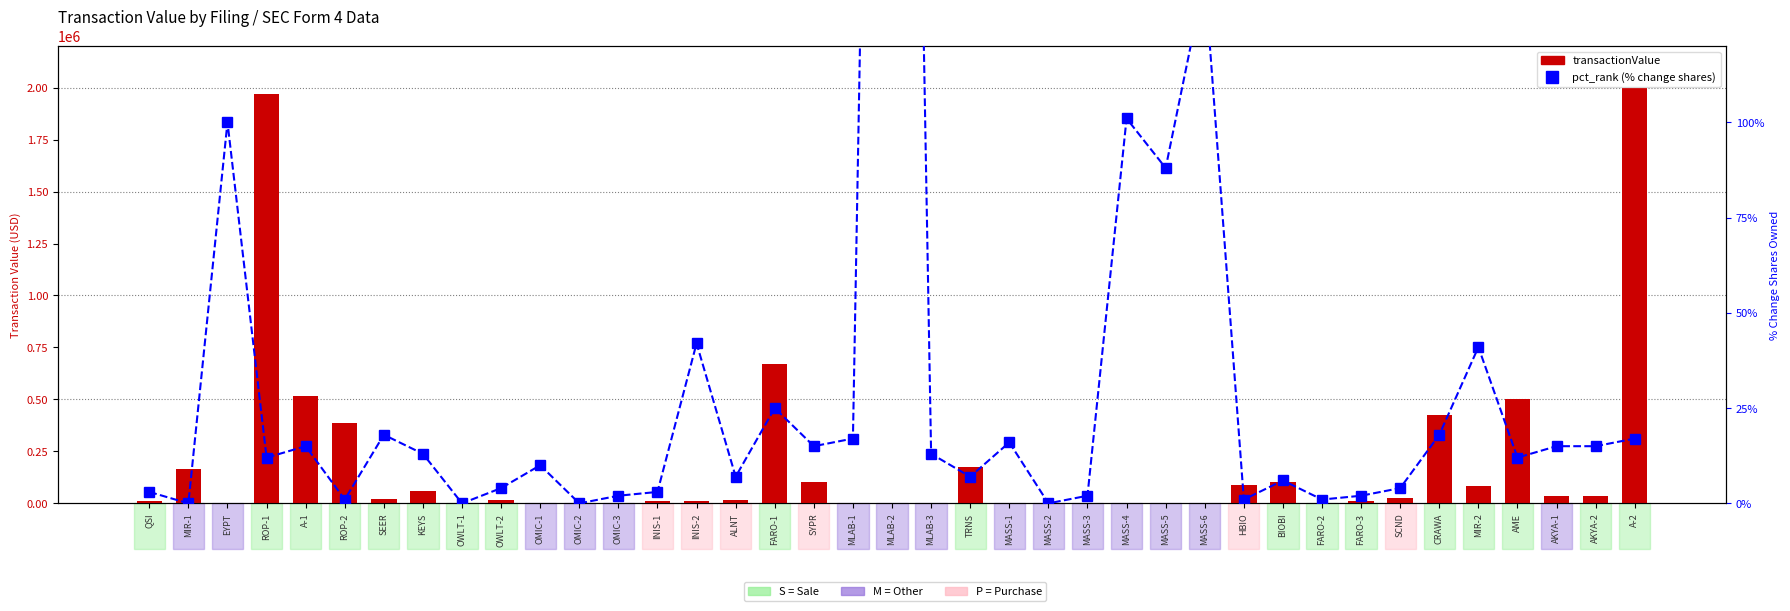

Rank the series by their maximum value, from lowest to highest.

pct_rank, transactionValue